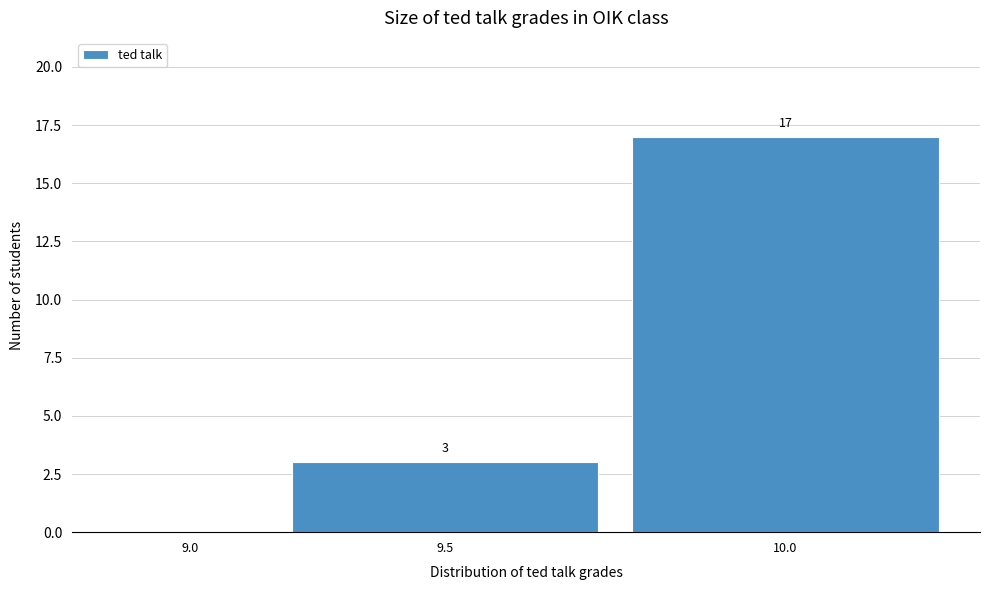

Reading left to right, list all the values displayed in this chart.

9.0=0	9.5=3	10.0=17